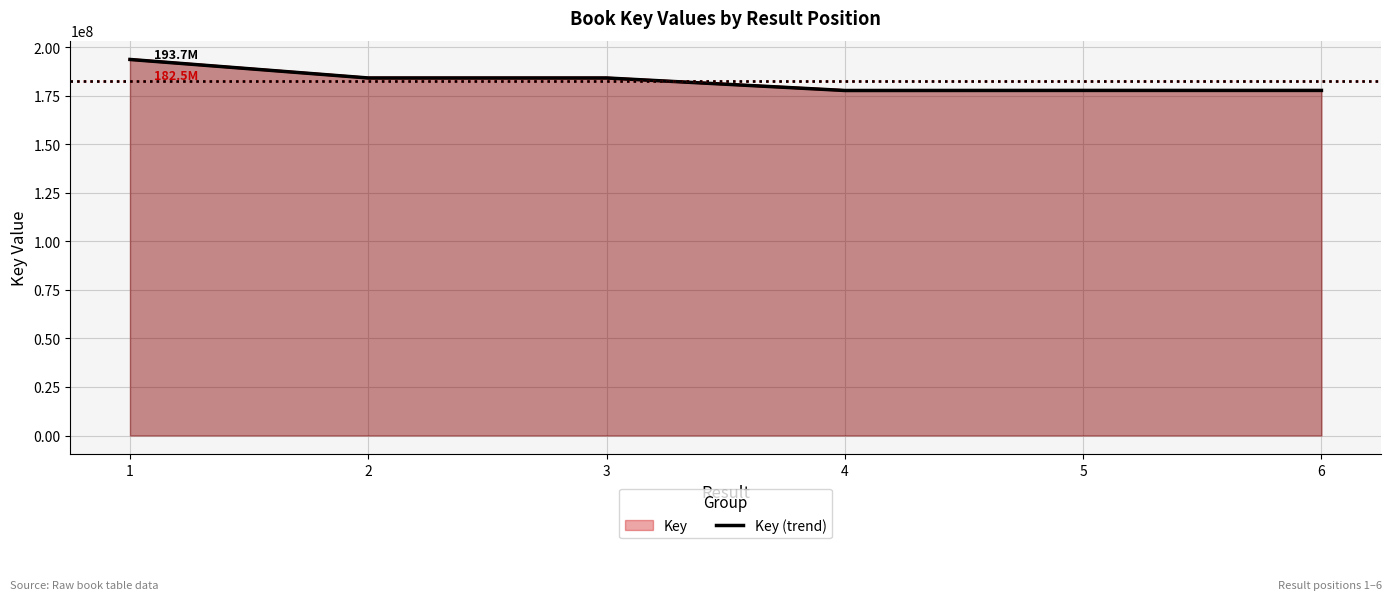

What is the change in value from 3 to 6?

-6410361